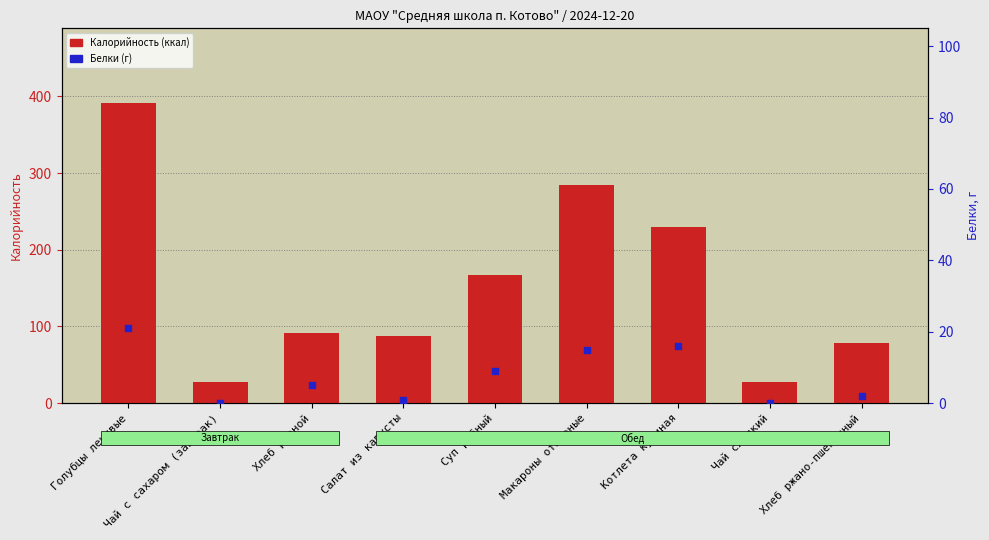

What is the total value across all series at Чай с сахаром (завтрак)?

28.0